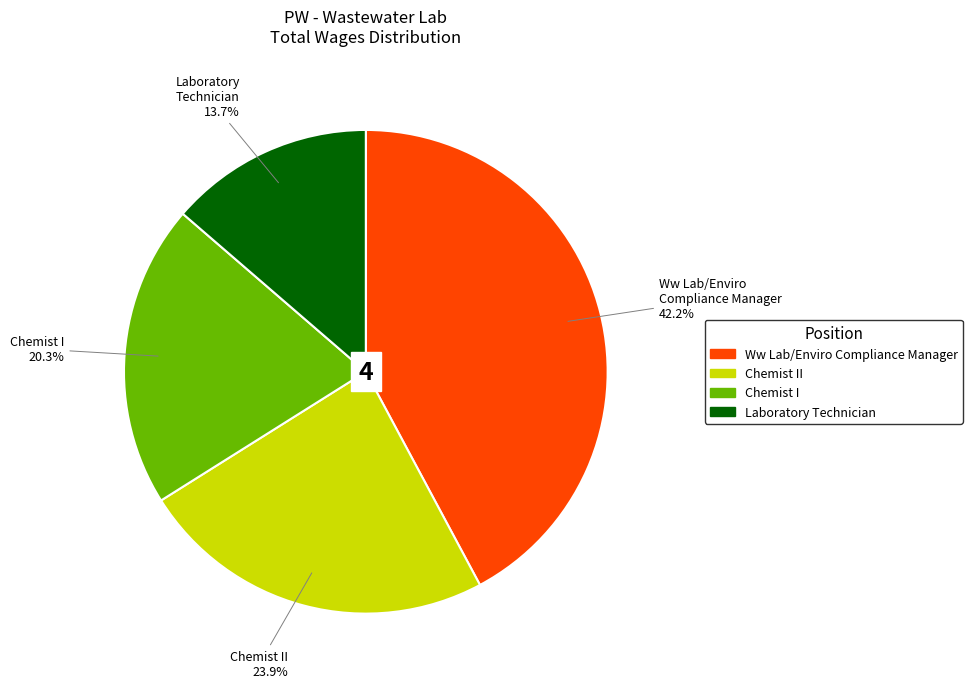

Does any single category account for the majority?

No